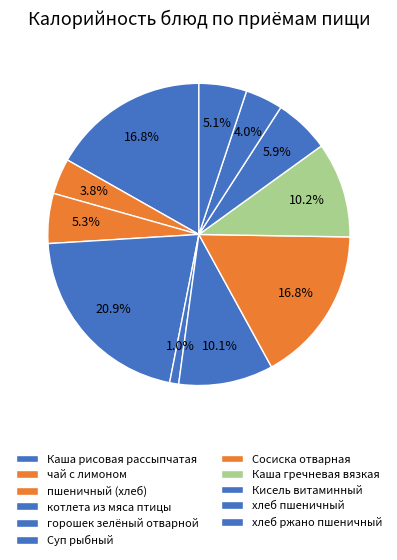

How many segments does this pie chart have?

11